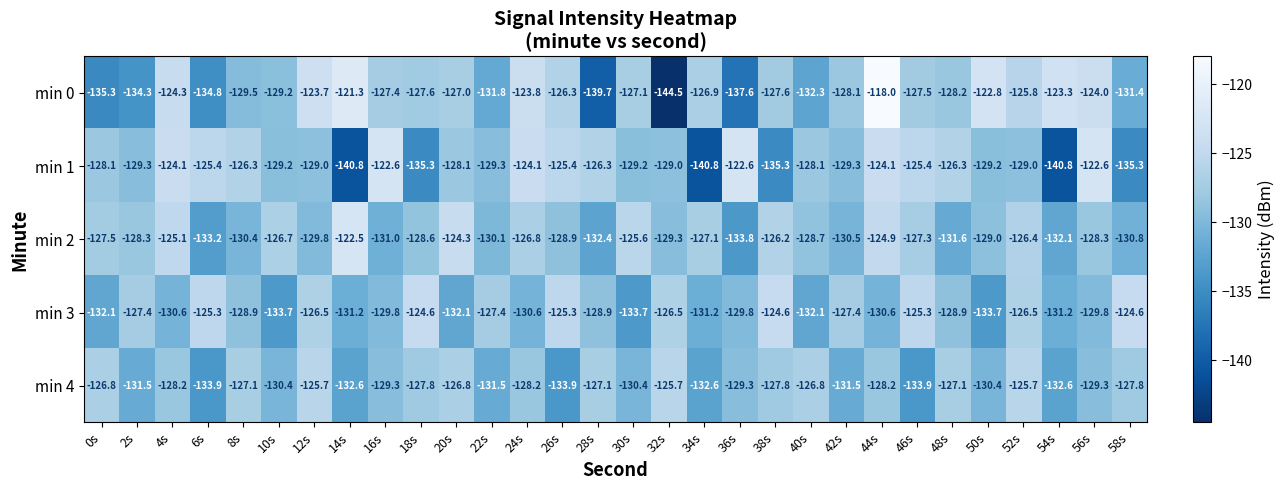

What is the difference between the second highest and minimum values in the min 3 series?

9.1